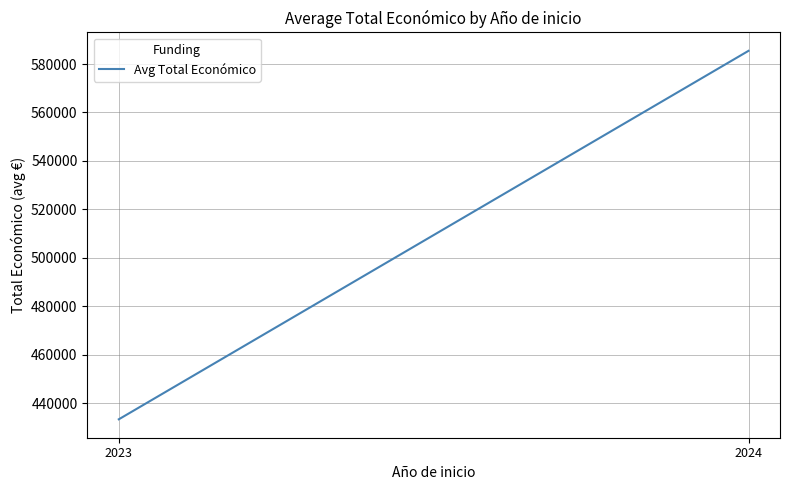

Read the value at 2024.

585440.2